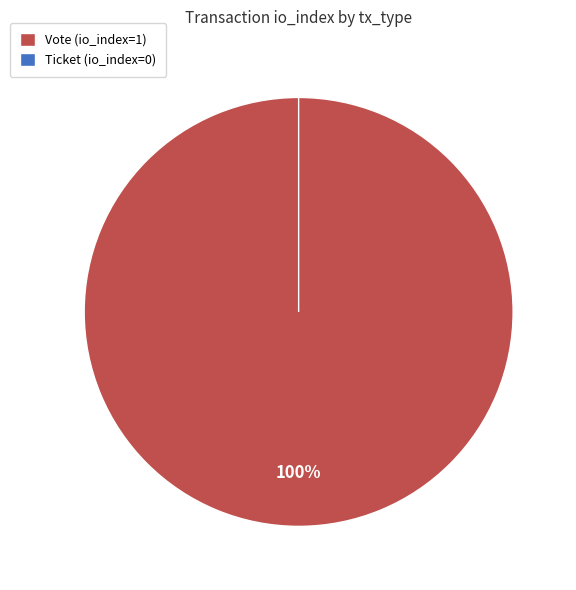

Which category accounts for the majority?

Vote